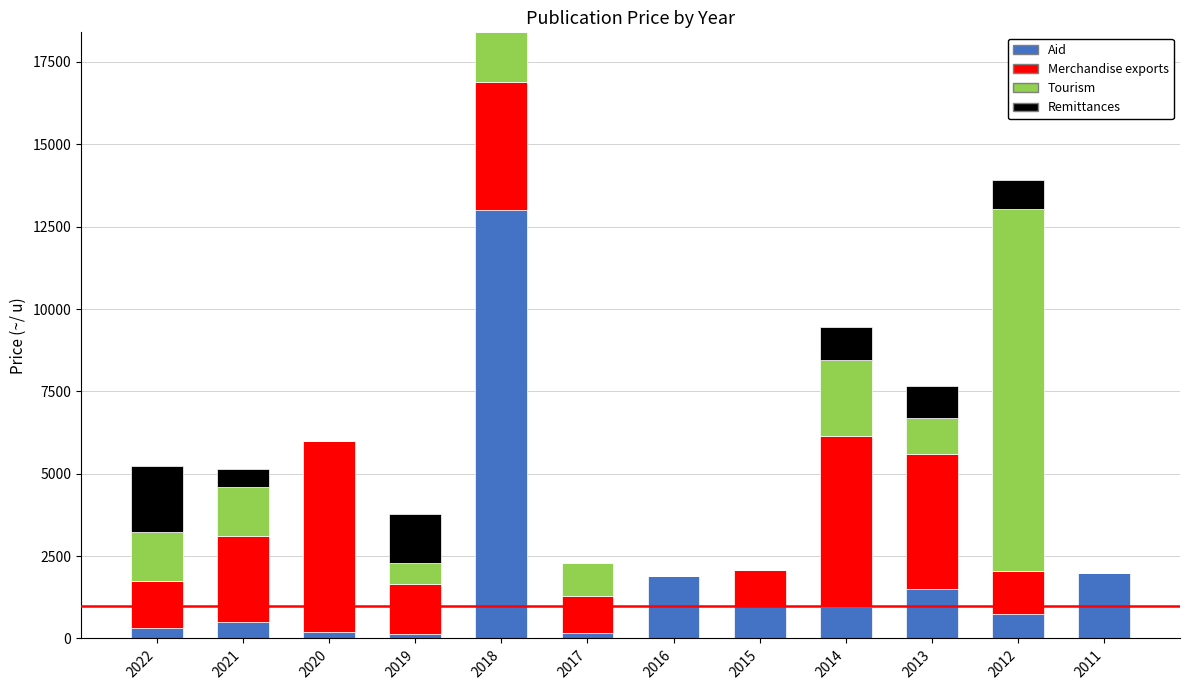

What is the total value across all series at 2022?

5230